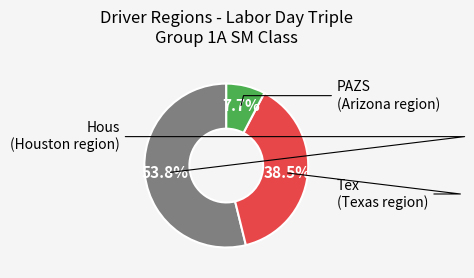

Is there a majority slice in this chart?

Yes